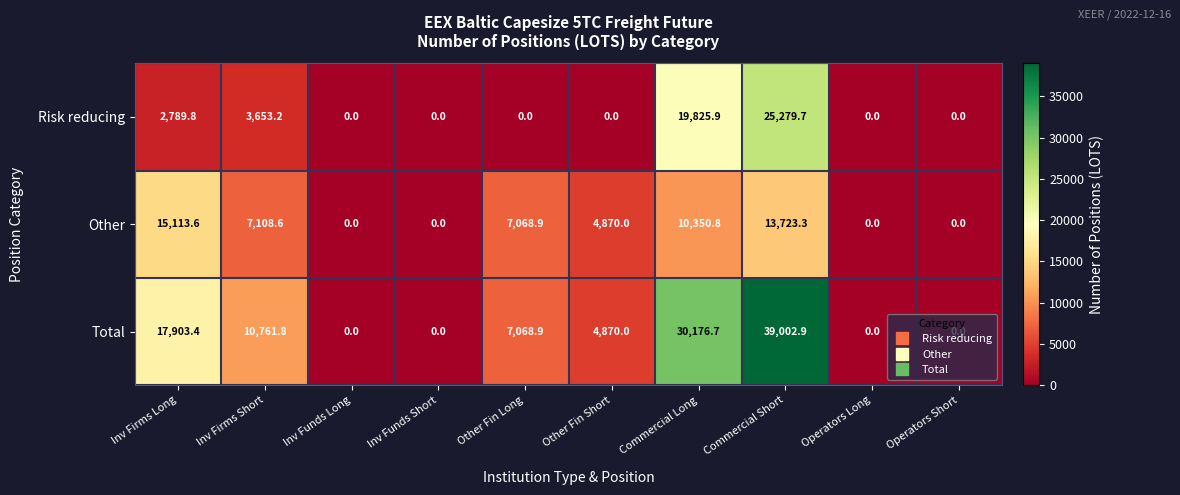

What is the total value across all series at Commercial Short?

78005.9